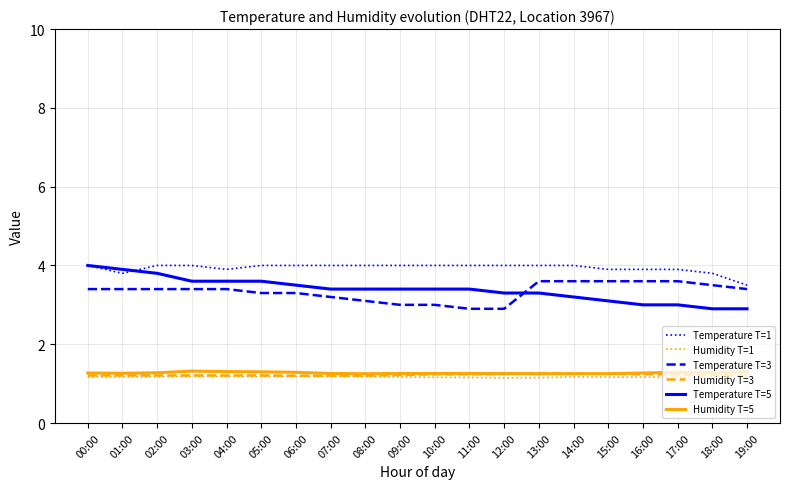

What is the approximate value of Humidity T=1 at 08:00?

1.2